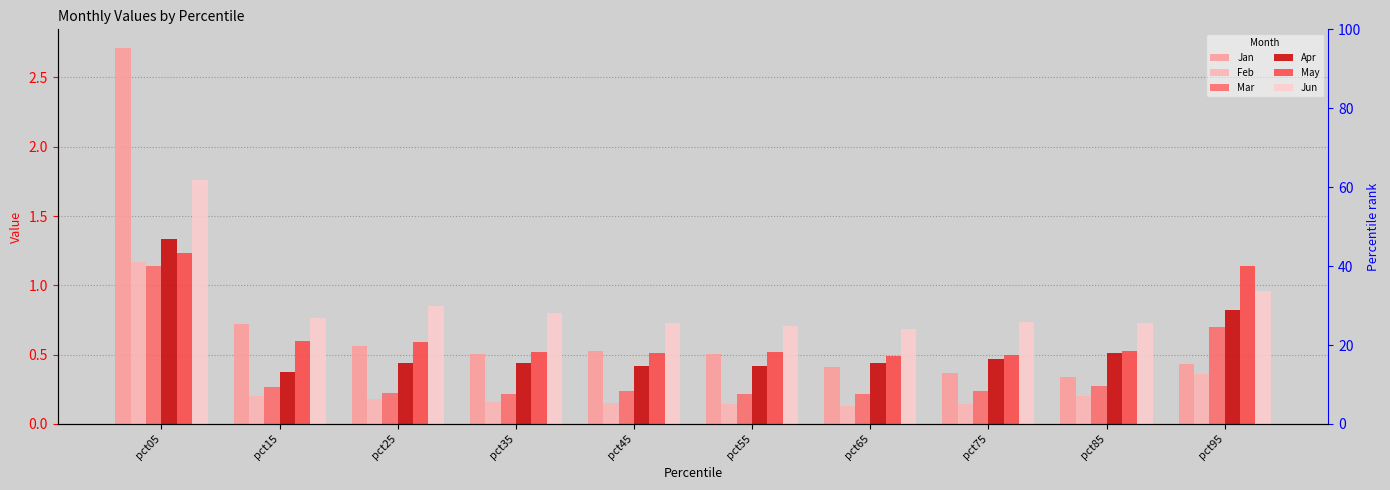

At how many categories does at least one series exceed 2?

1